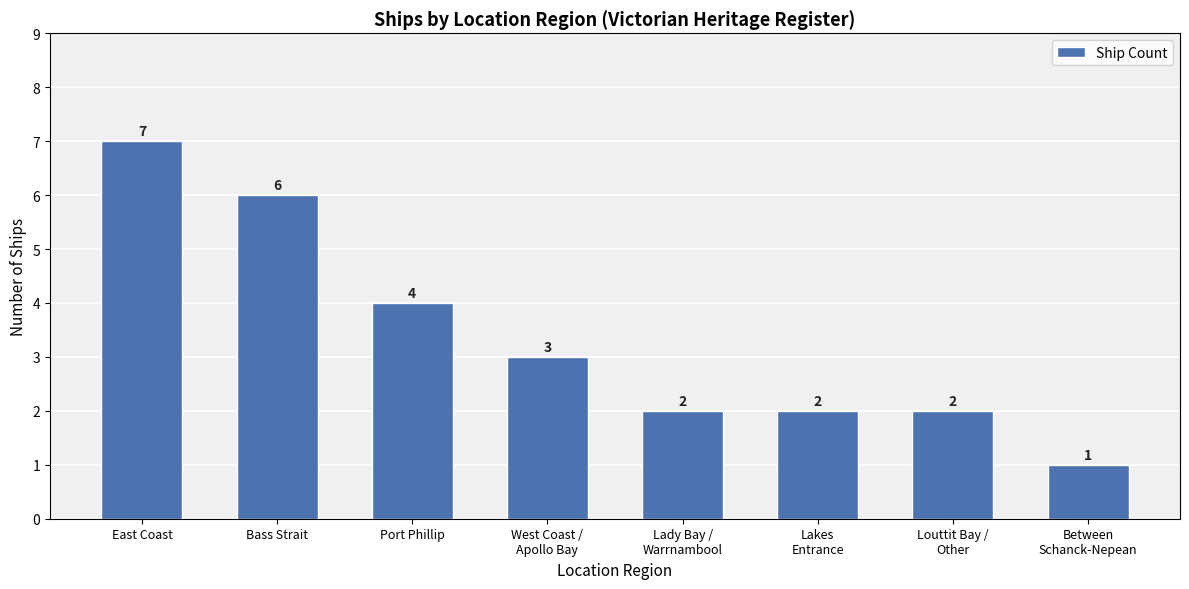

Reading left to right, extract all data points from this chart.

7	6	4	3	2	2	2	1